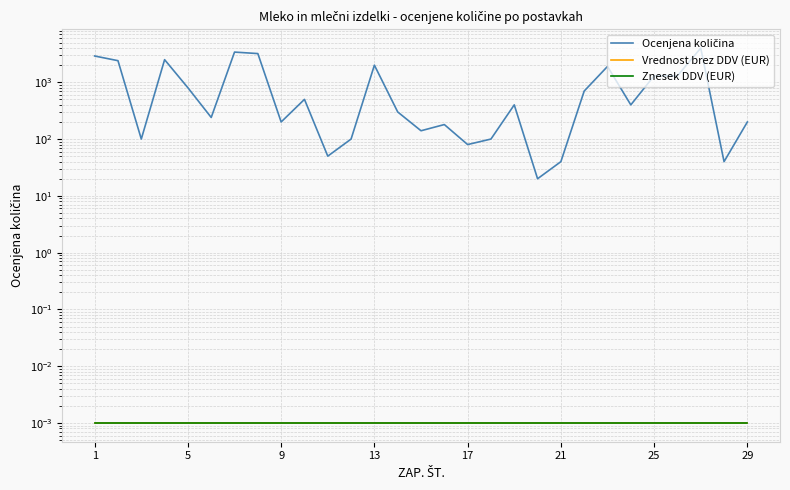

Which category has the lowest value across all series?

1